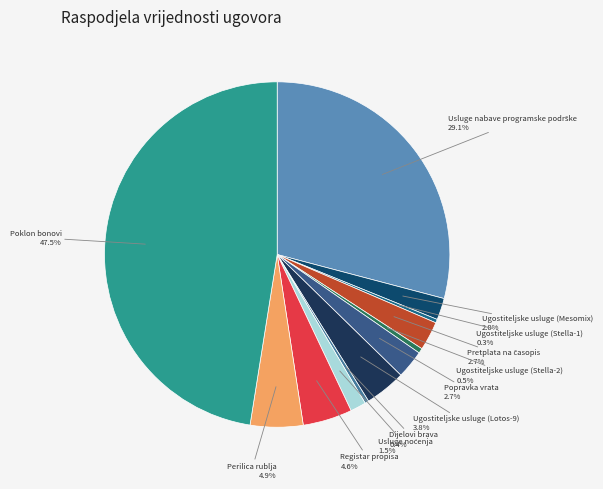

How many slices are in this pie chart?

12